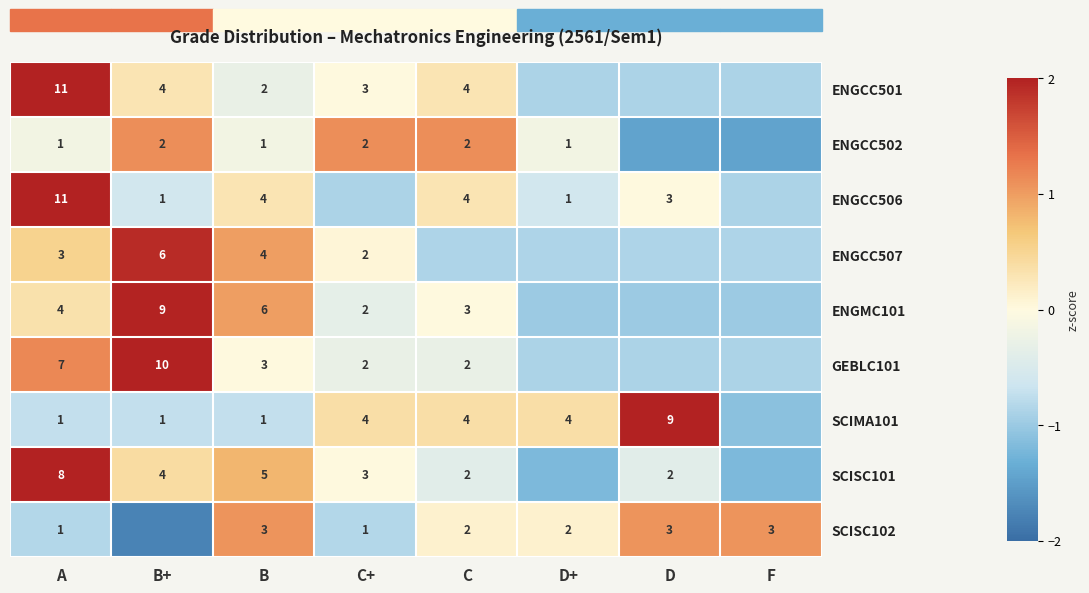

Rank the categories by SCIMA101 value from lowest to highest.

F, A, B+, B, C+, C, D+, D